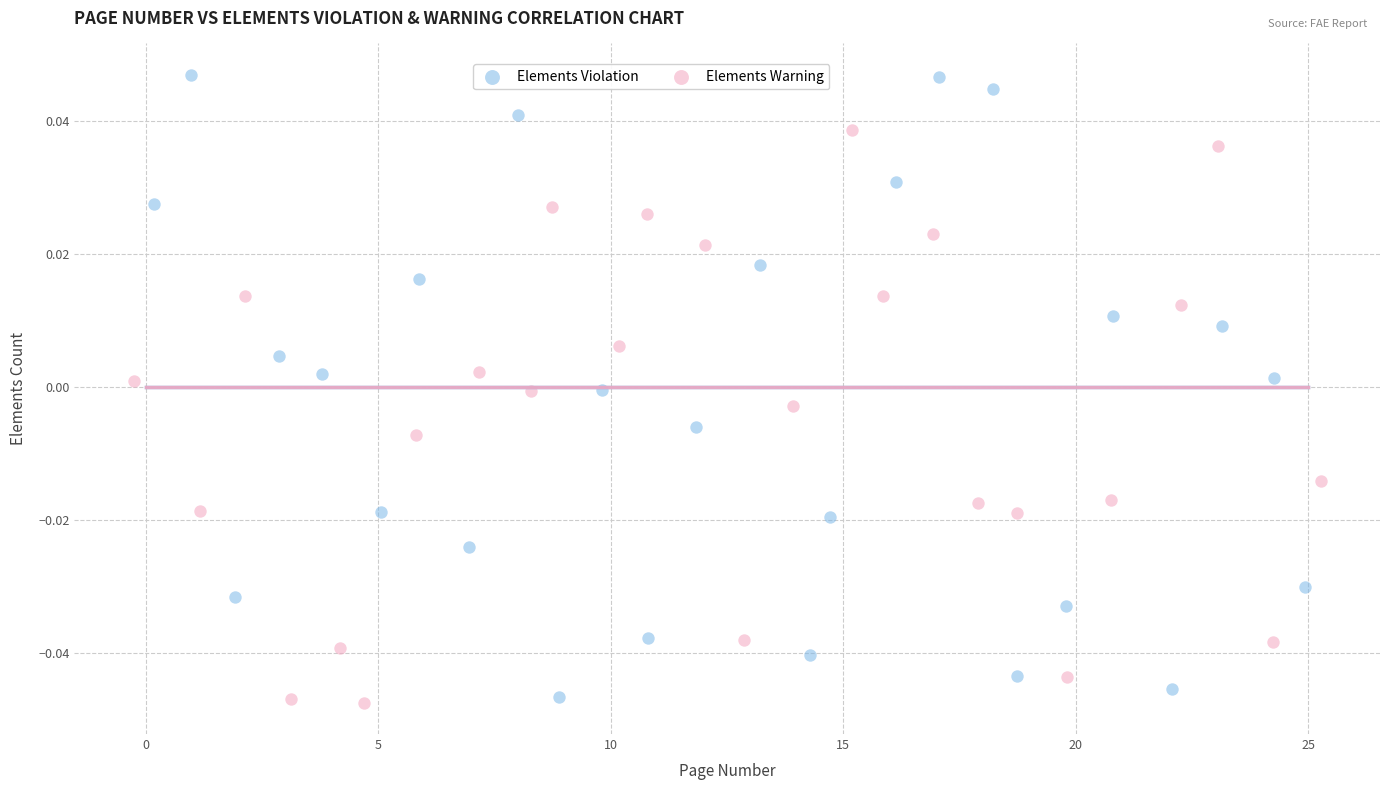

Which series contains the highest Y value?

Elements Violation